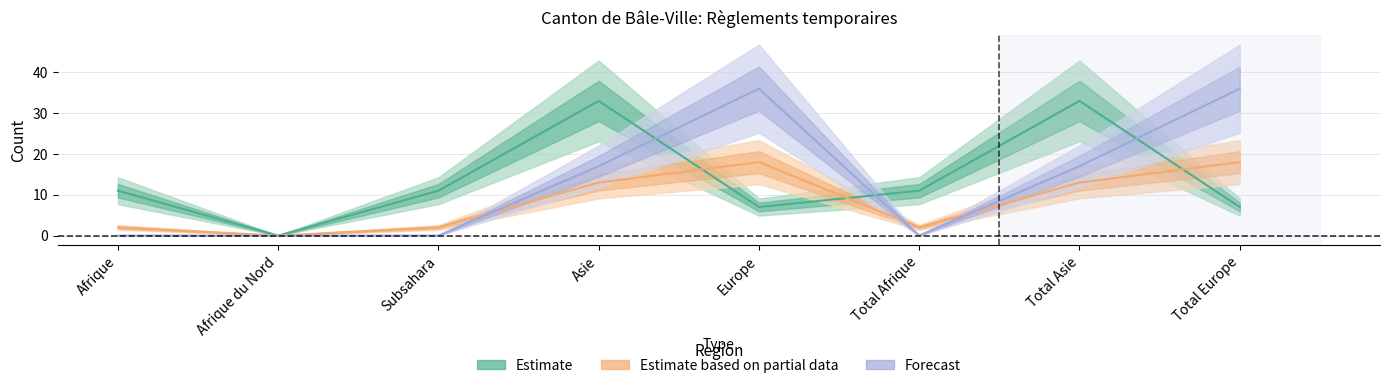

What value does the Octrois asile total series have at Europe, to the nearest 5?

5